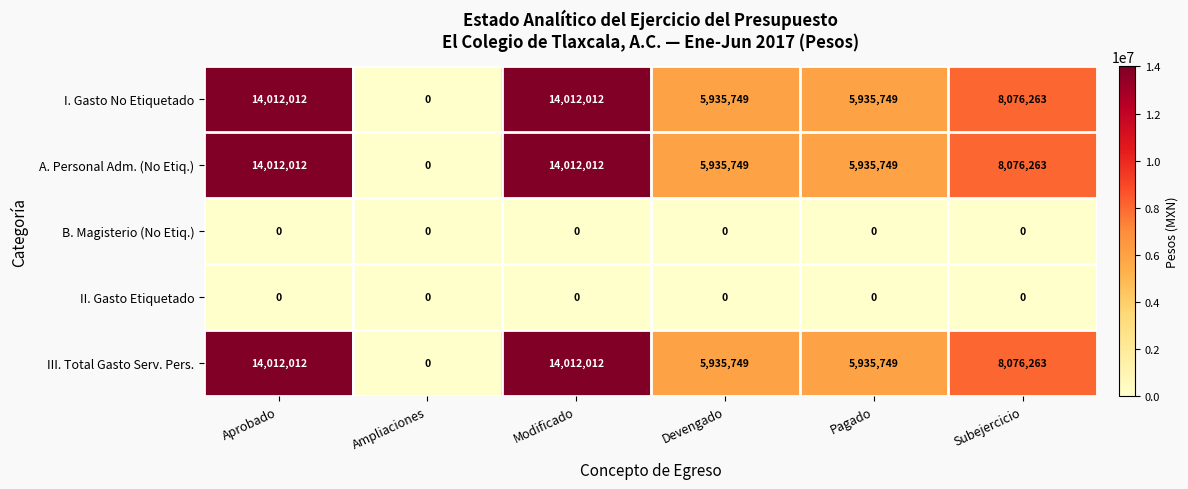

Reading left to right, transcribe all the data shown in this chart.

I. Gasto No Etiquetado: Aprobado=14012012	Ampliaciones=0	Modificado=14012012	Devengado=5935749	Pagado=5935749	Subejercicio=8076263
A. Personal Adm. (No Etiq.): Aprobado=14012012	Ampliaciones=0	Modificado=14012012	Devengado=5935749	Pagado=5935749	Subejercicio=8076263
B. Magisterio (No Etiq.): Aprobado=0	Ampliaciones=0	Modificado=0	Devengado=0	Pagado=0	Subejercicio=0
II. Gasto Etiquetado: Aprobado=0	Ampliaciones=0	Modificado=0	Devengado=0	Pagado=0	Subejercicio=0
III. Total Gasto Serv. Pers.: Aprobado=14012012	Ampliaciones=0	Modificado=14012012	Devengado=5935749	Pagado=5935749	Subejercicio=8076263